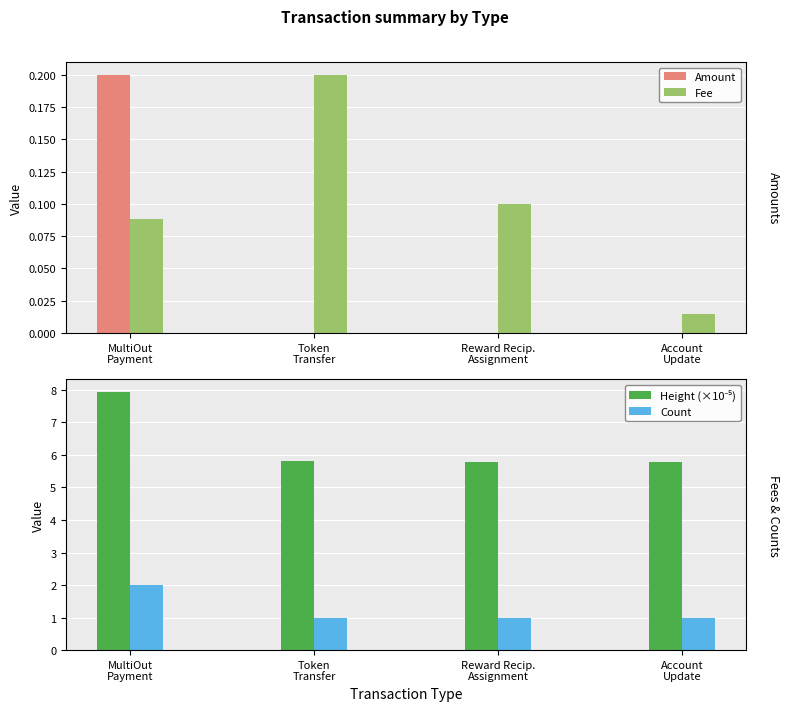

How many groups of bars are there?

4